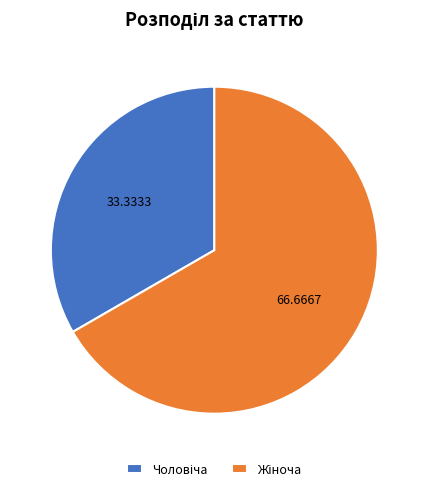

Count the number of slices in the pie.

2